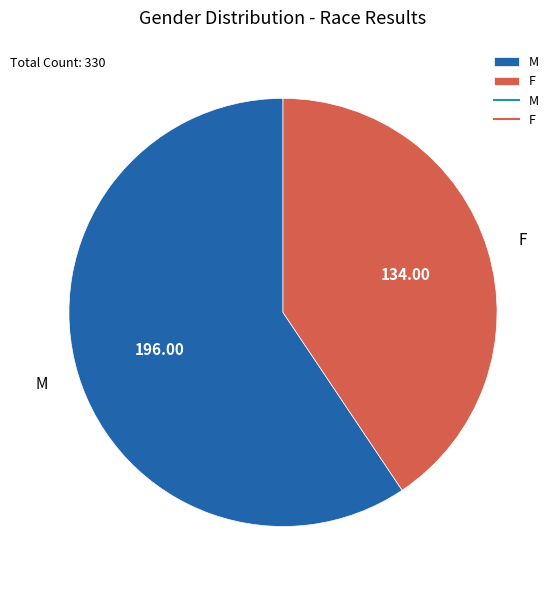

What is the smallest slice in the pie chart?

F